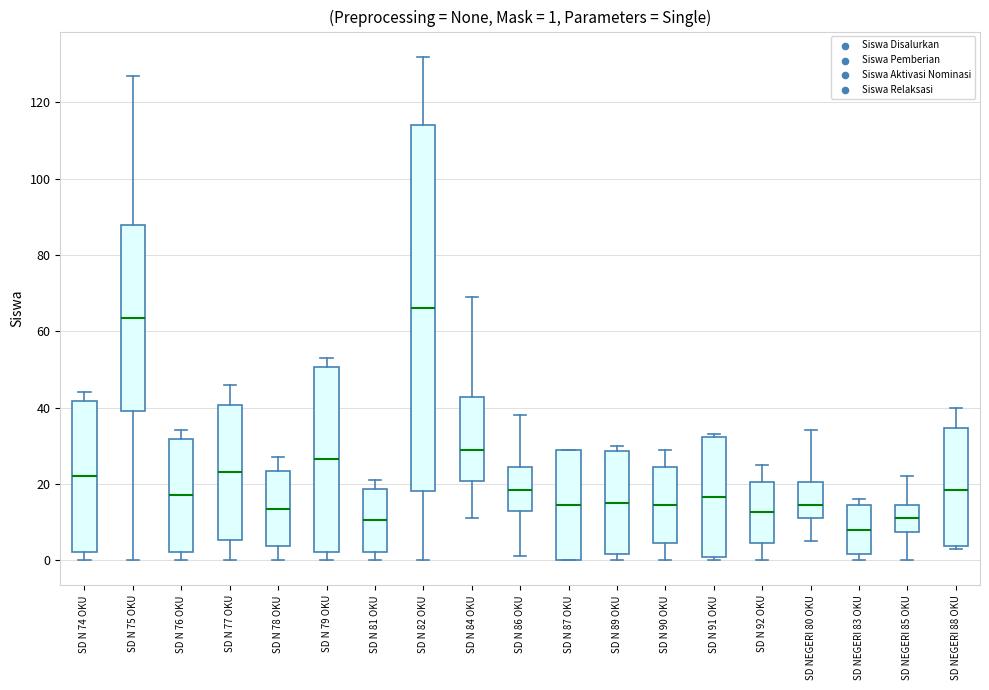

Which box's median line is the lowest?

SD NEGERI 83 OKU